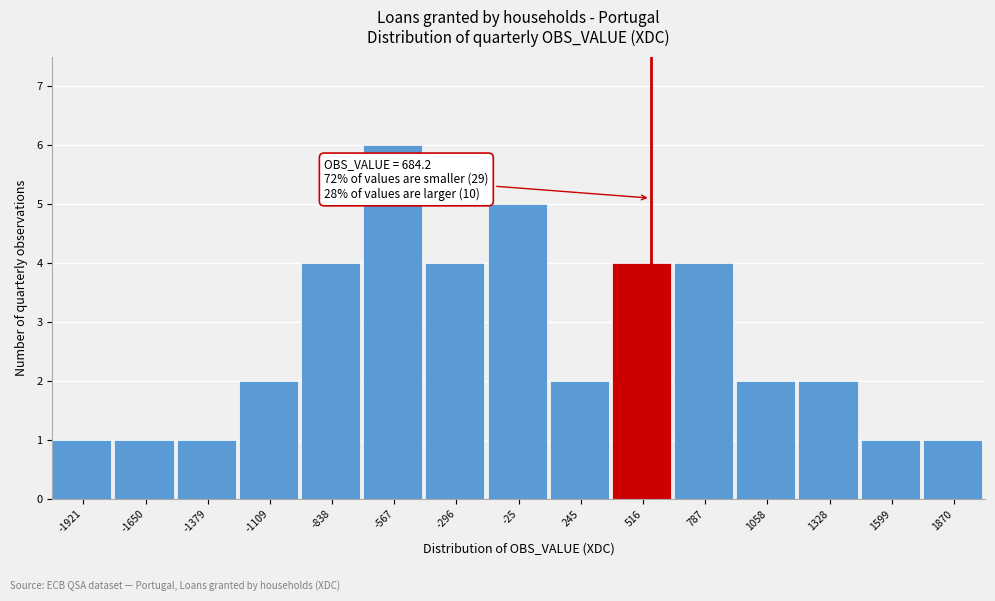

Reading left to right, list all the values displayed in this chart.

1	1	1	2	4	6	4	5	2	4	4	2	2	1	1